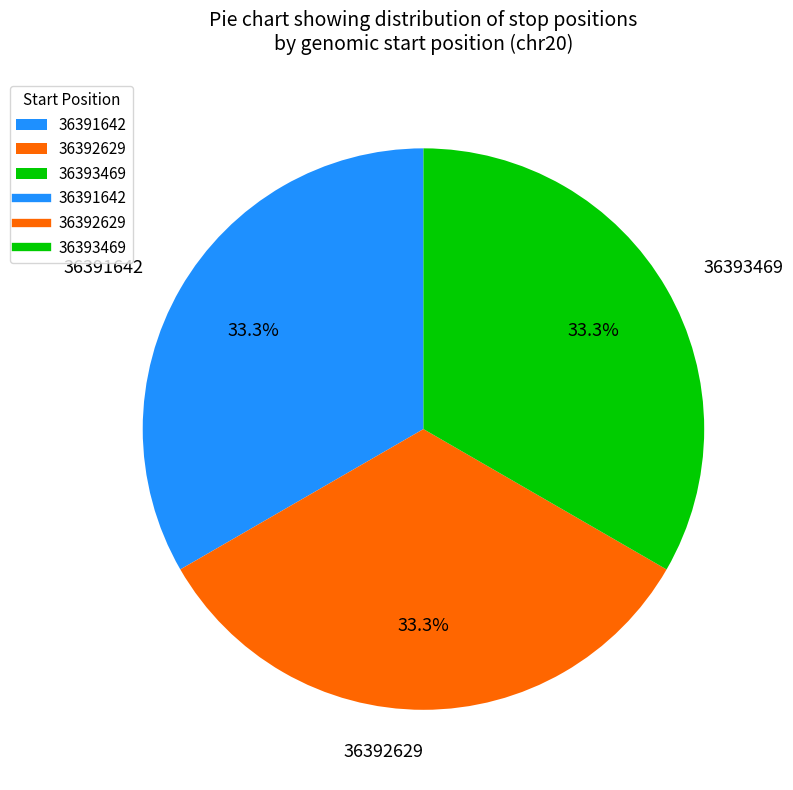

Is it true that 36391642 is 25% of the pie?

False